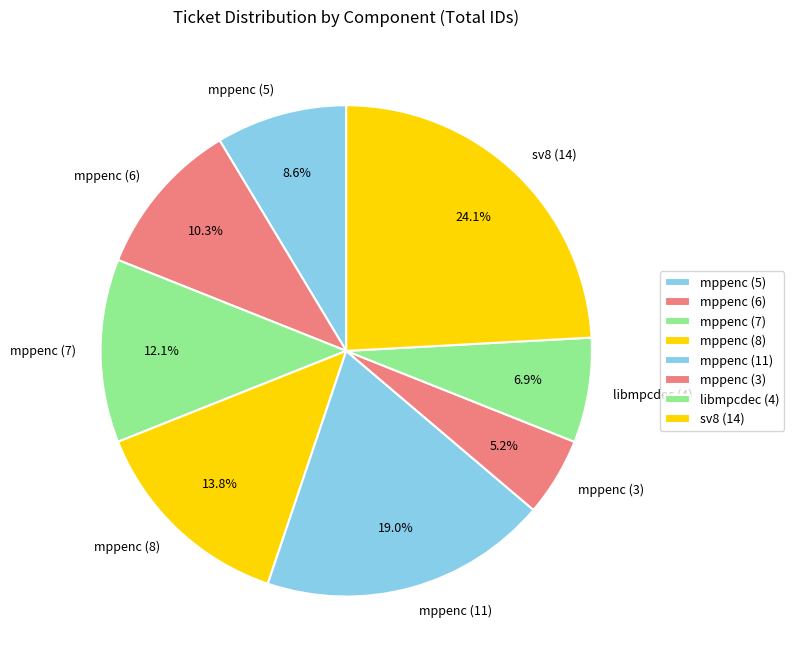

True or false: mppenc (6) accounts for 10% of the total.

True